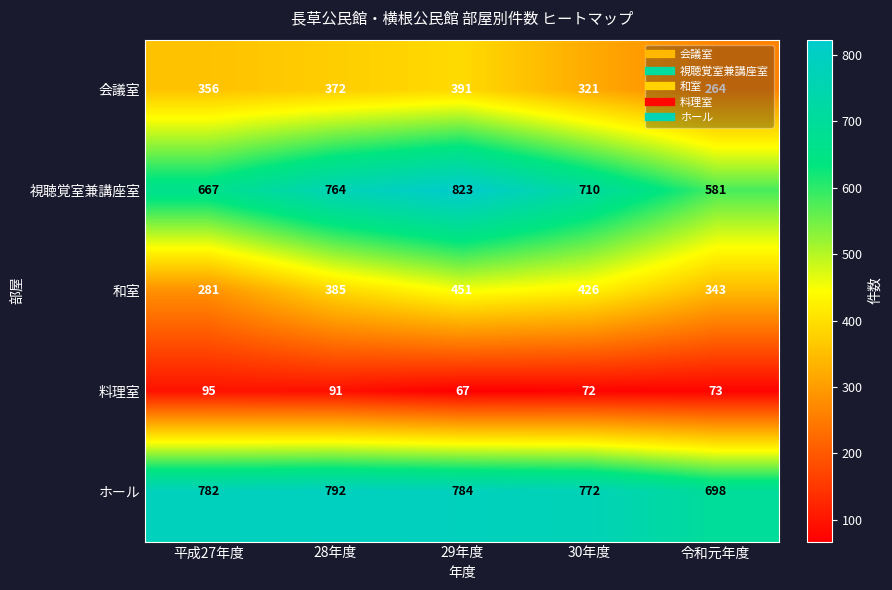

At which category is the sum across all series the highest?

29年度